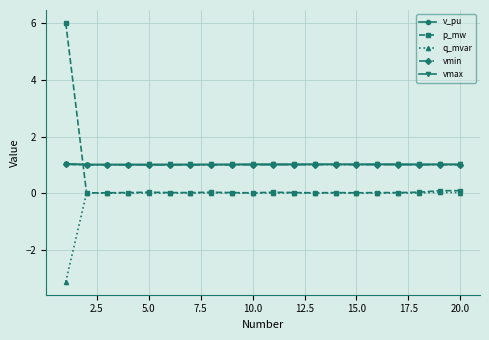

What is the sum of all vmax values?

20.4